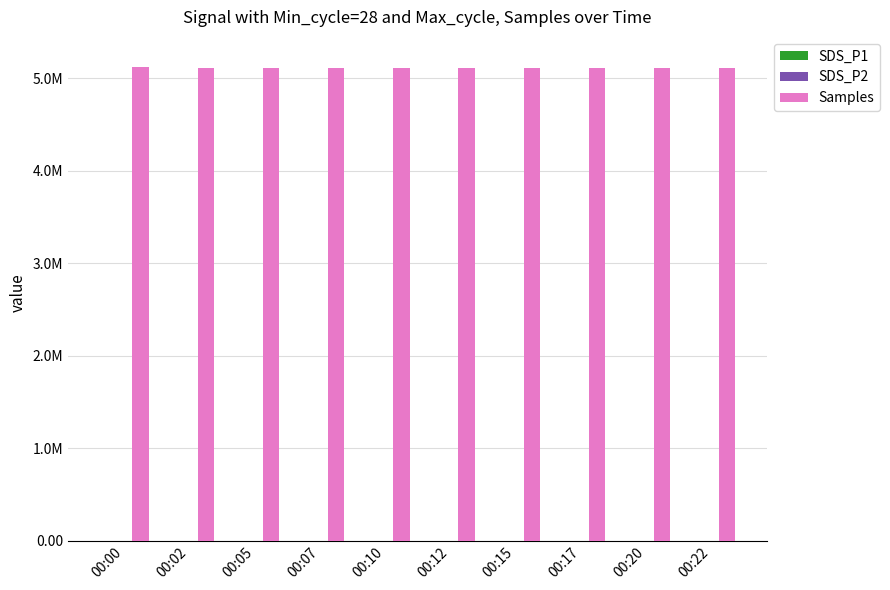

Are the bars horizontal?

No